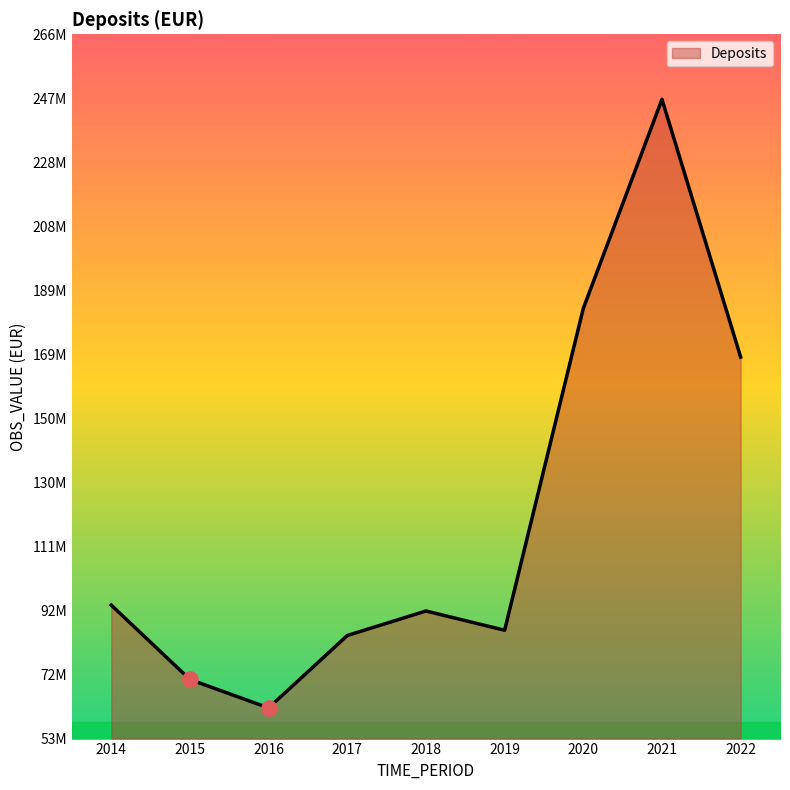

What is the change in value from 2017 to 2020?

+99243267.2